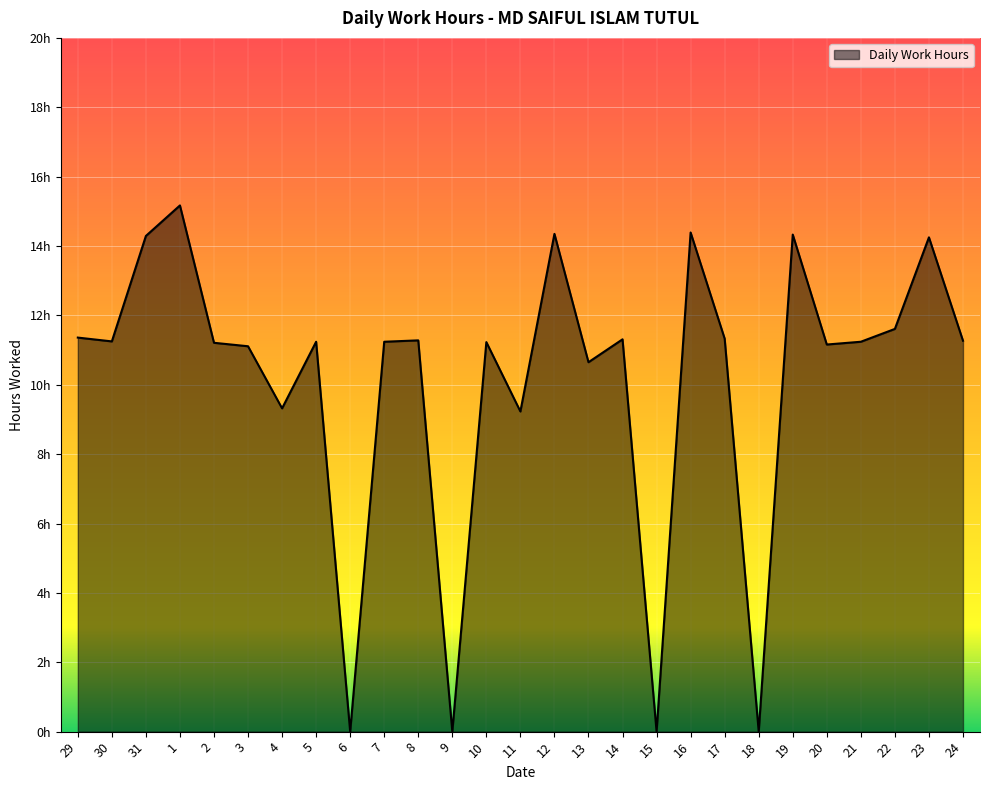

List the labels in order of value, smallest first.

6, 9, 15, 18, 11, 4, 13, 3, 20, 2, 10, 5, 7, 21, 30, 24, 8, 14, 17, 29, 22, 23, 31, 19, 12, 16, 1